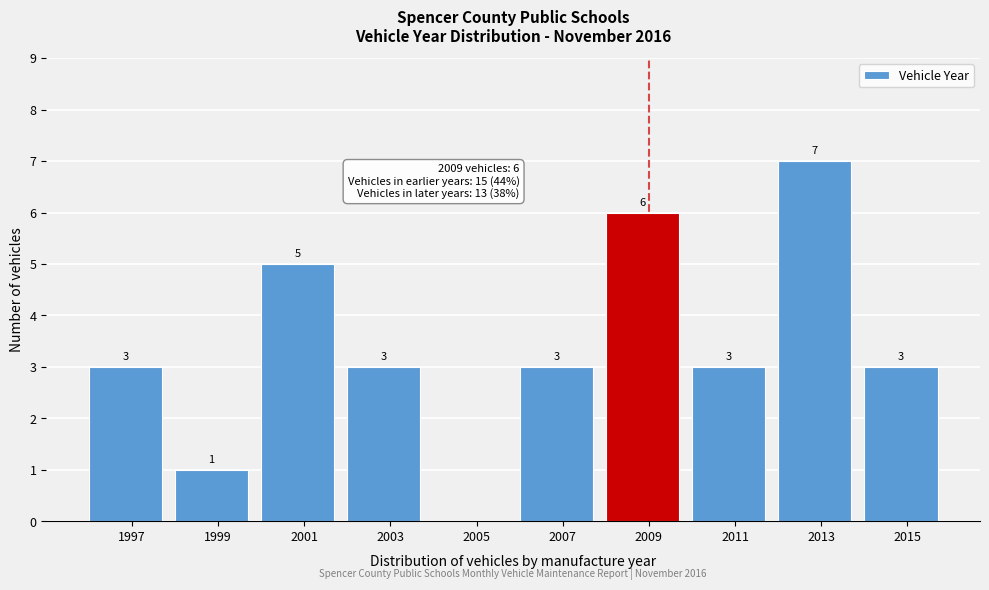

How many values are between 3 and 5?

6